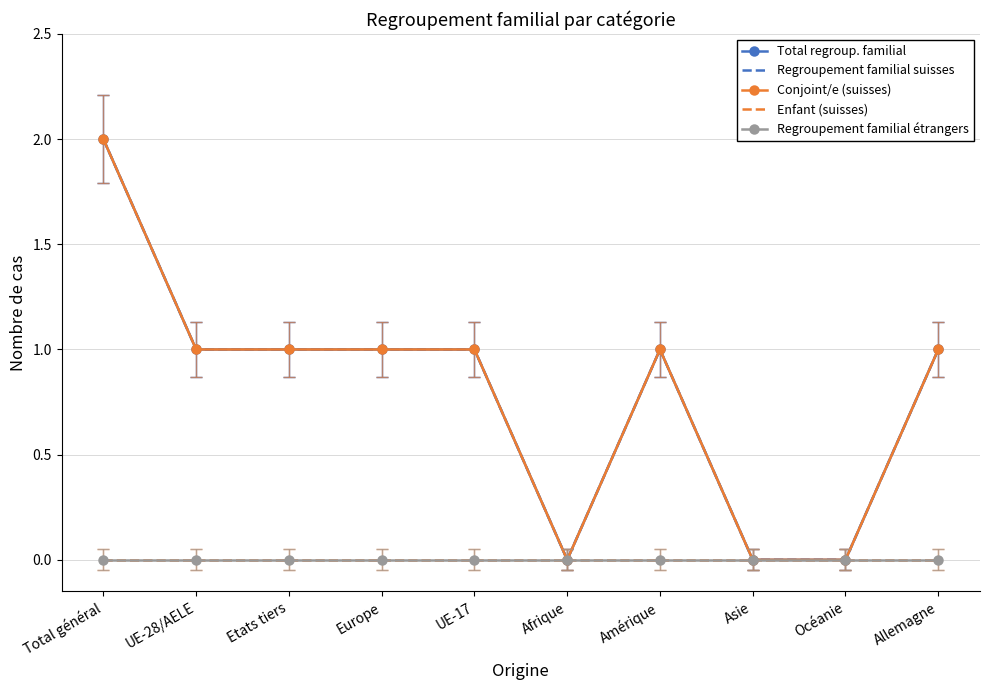

Between Europe and Afrique, which is larger?

Europe